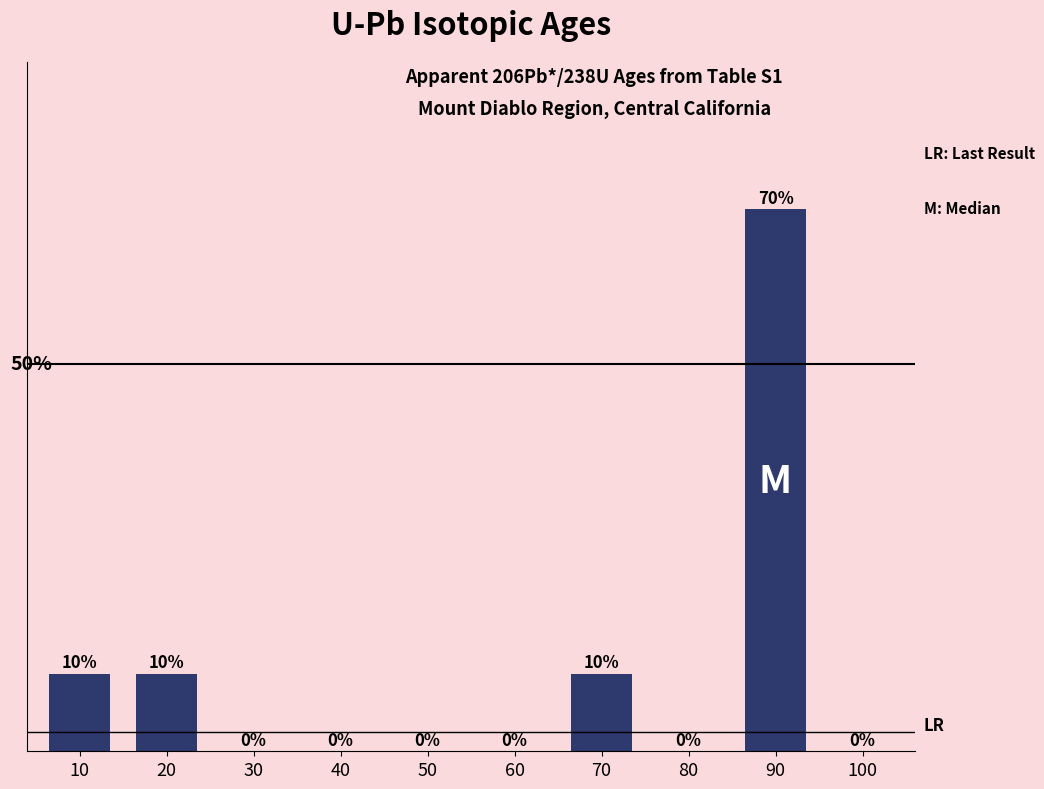

Are the bars horizontal?

No